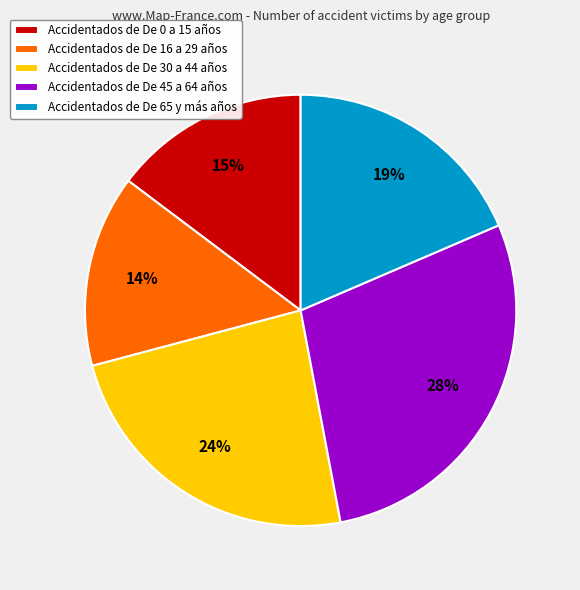

Which category has the biggest portion of the pie?

Accidentados de De 45 a 64 años